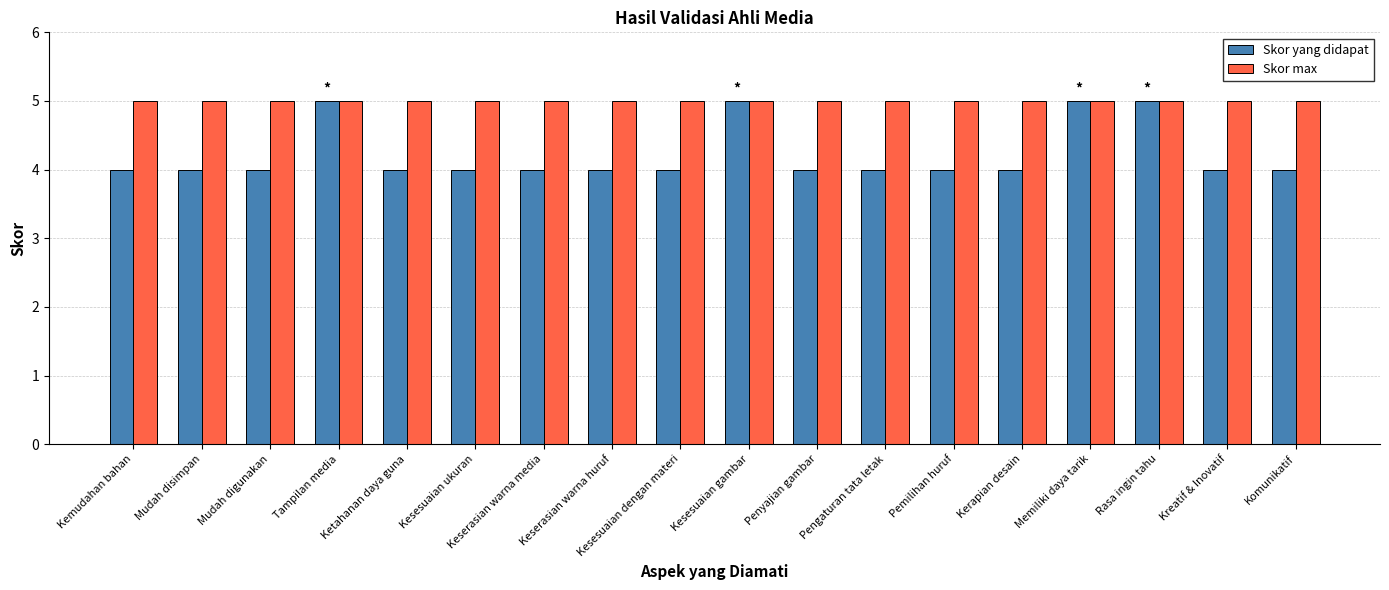

Is the value of Skor yang didapat at Kerapian desain greater than the value of Skor max at Tampilan media?

No